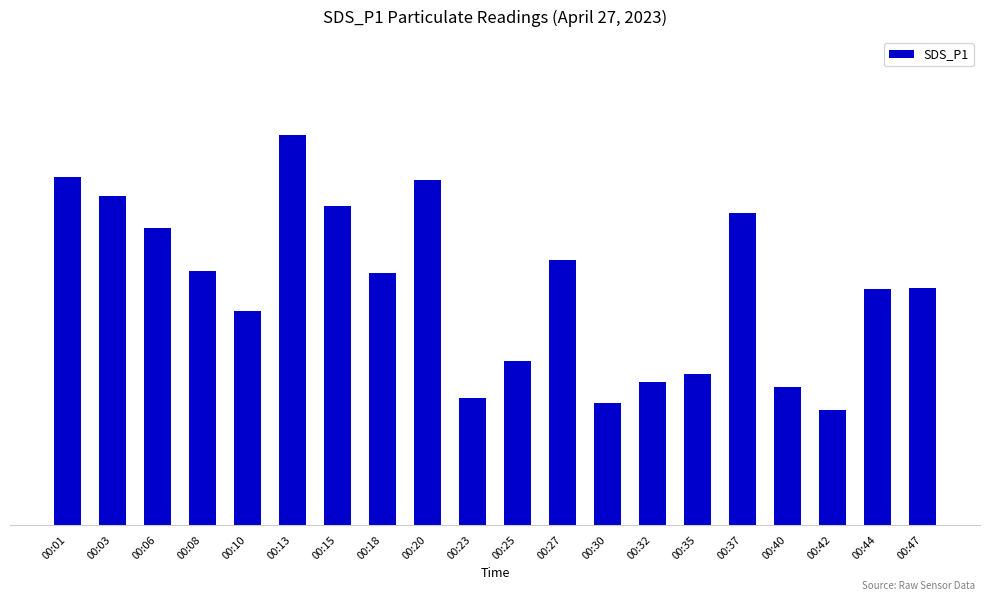

List the labels in order of value, smallest first.

00:42, 00:30, 00:23, 00:40, 00:32, 00:35, 00:25, 00:10, 00:44, 00:47, 00:18, 00:08, 00:27, 00:06, 00:37, 00:15, 00:03, 00:20, 00:01, 00:13